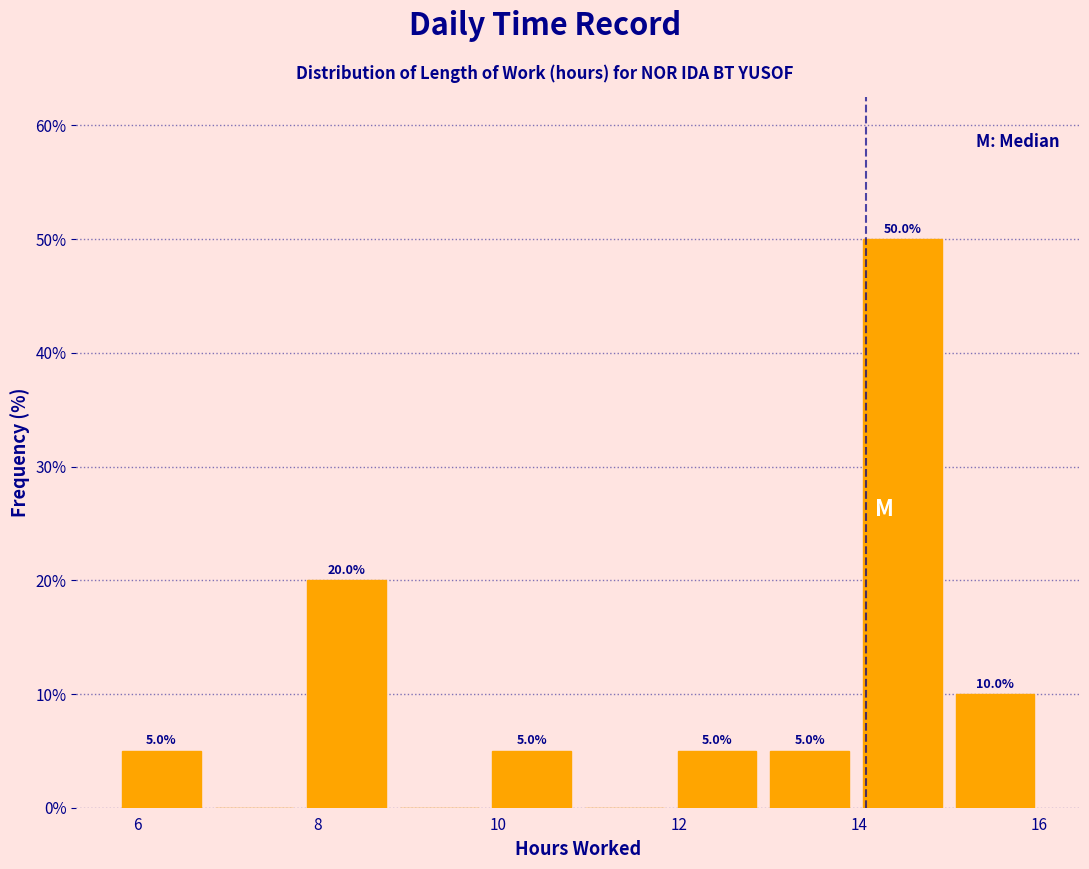

Over which range of the x-axis is the bar tallest?

14.0 to 15.0